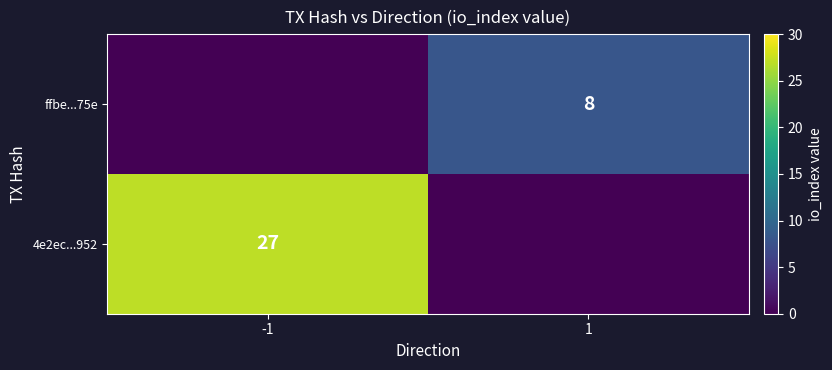

At which category is the sum across all series the highest?

-1